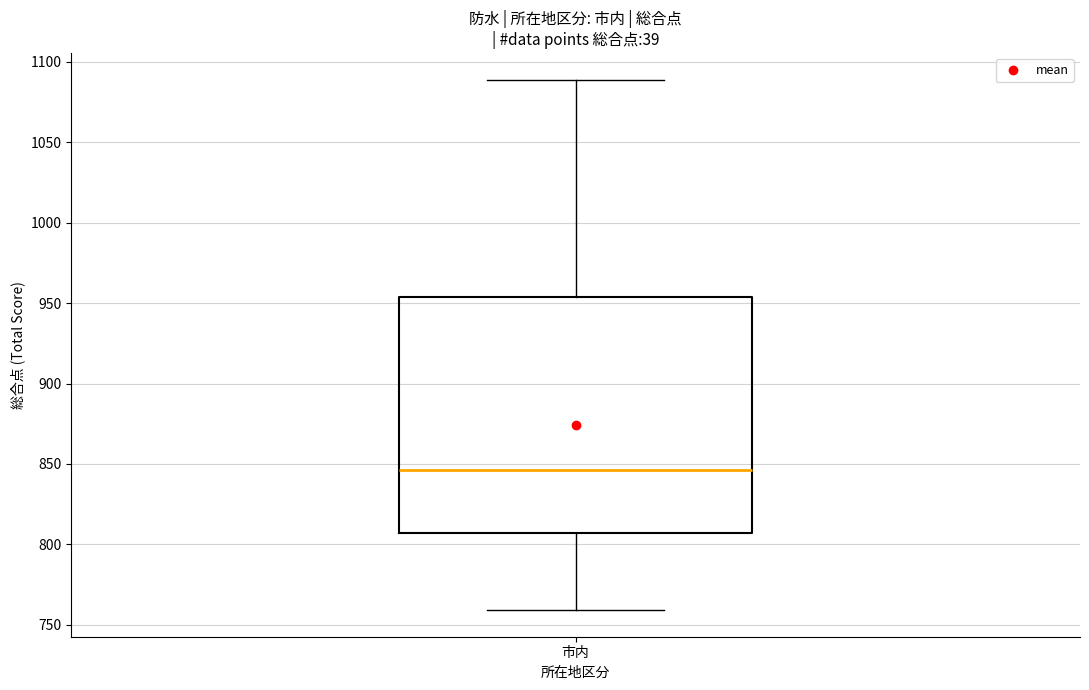

Where is the upper edge of the box for 市内 on the y-axis? The values are not printed on the chart, so give them approximately, as read against the axis.

955